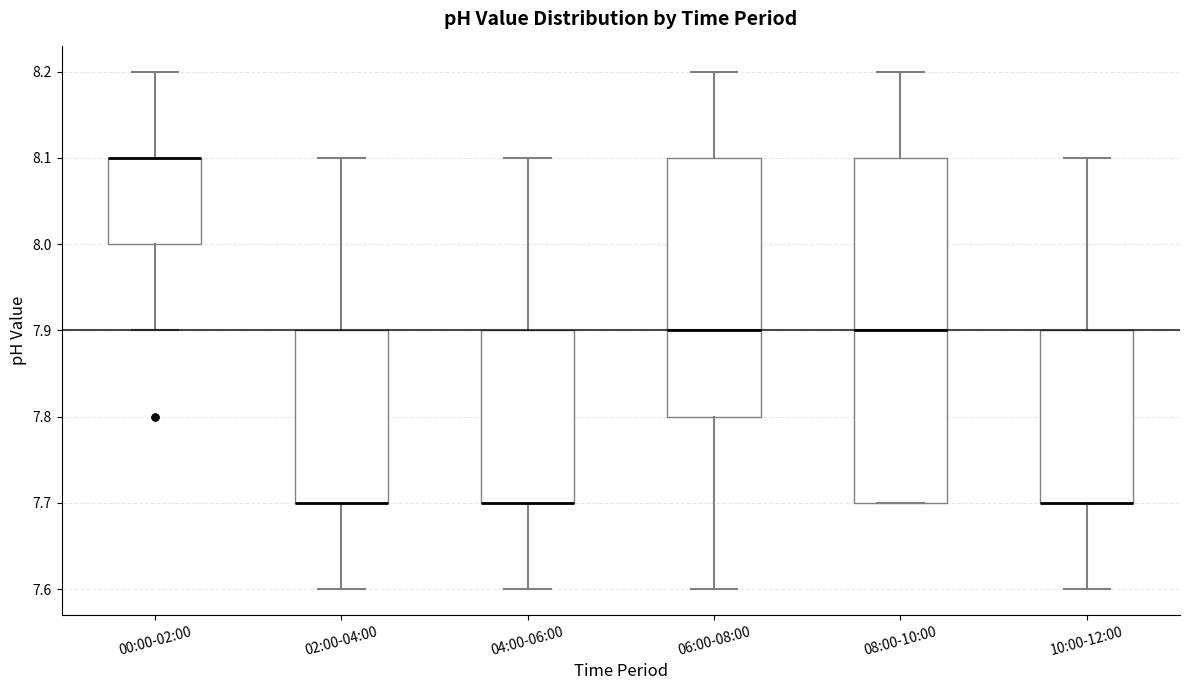

Comparing the boxes themselves (not the whiskers), which one is the tallest?

08:00-10:00